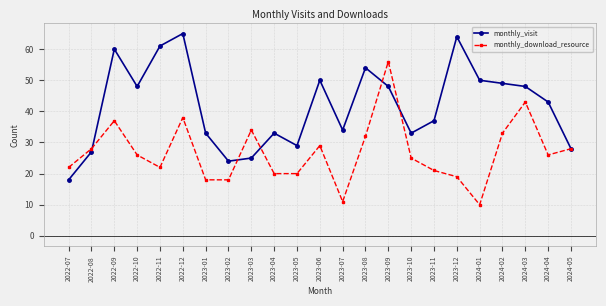

The monthly_download_resource series shows 28 at 2022-08. True or false?

True